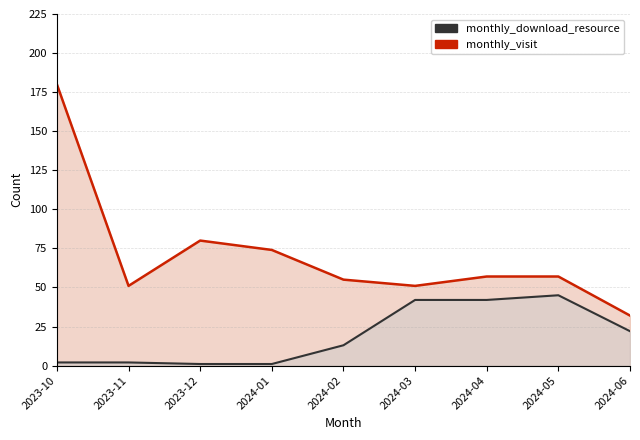

Where does the monthly_visit (line) series first go above 57?

2023-10